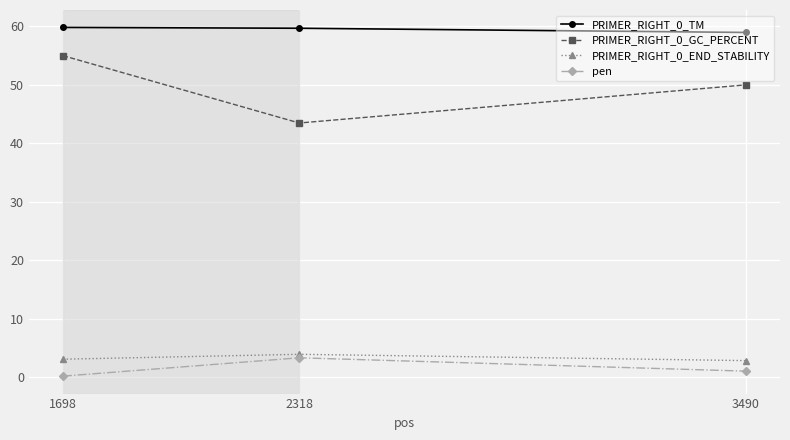

Where does the PRIMER_RIGHT_0_TM series first go above 59?

1698